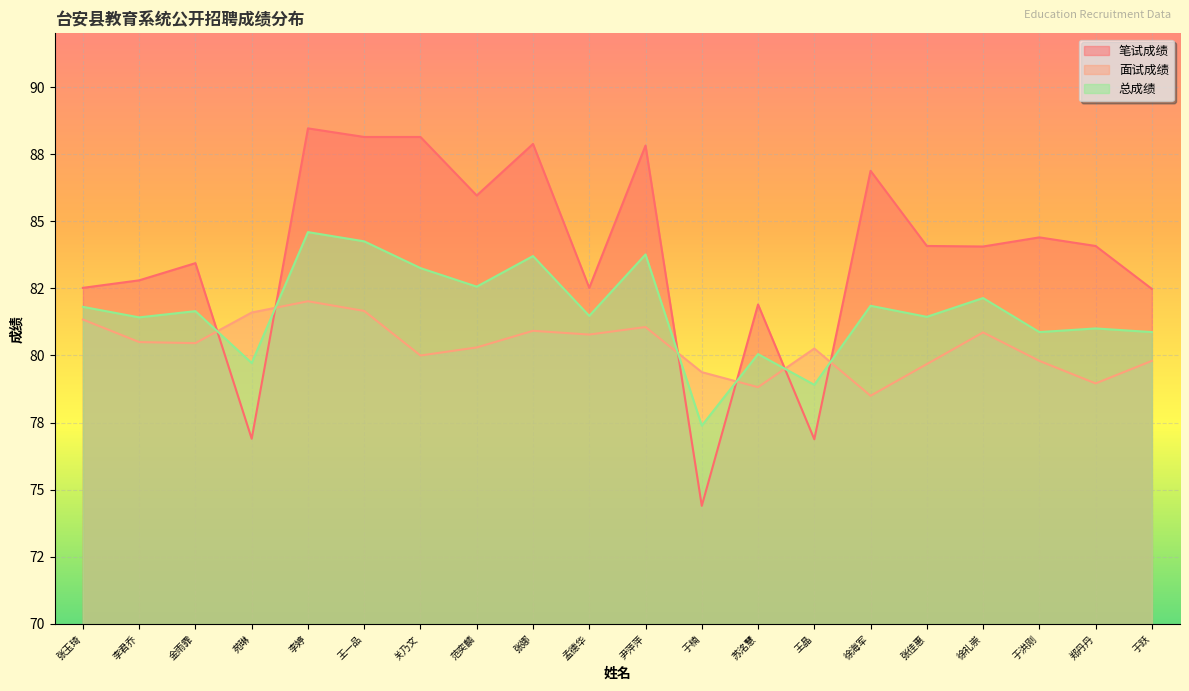

At which label does 面试成绩 first exceed 80?

张玉琦